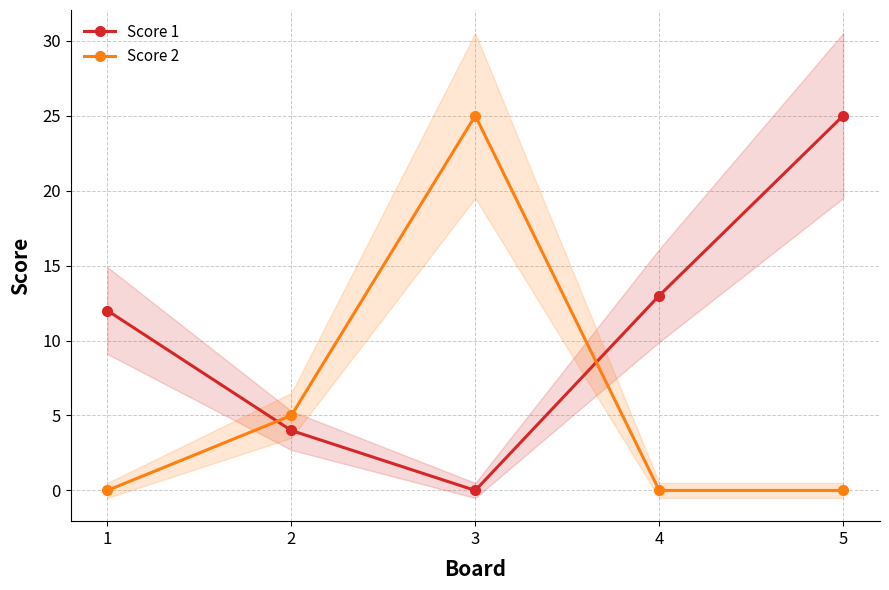

After their last crossing, which series has the higher values: Score 1 or Score 2?

Score 1